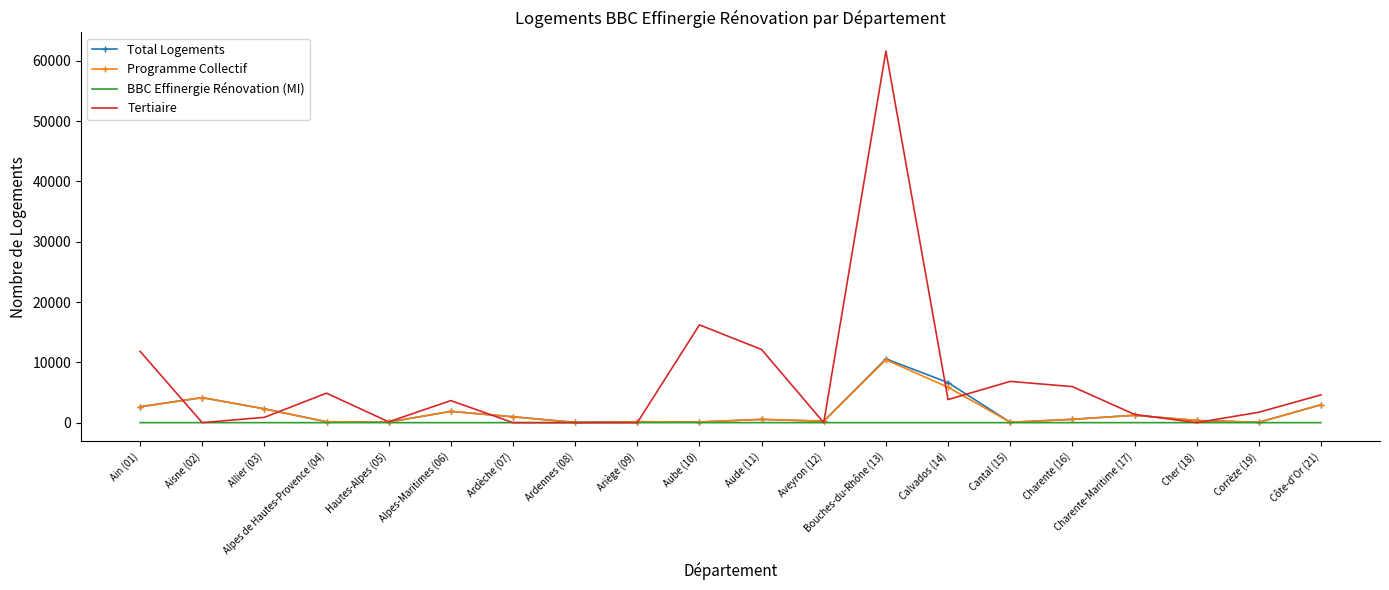

What is the difference between the highest and lowest values at Corrèze (19)?

1727